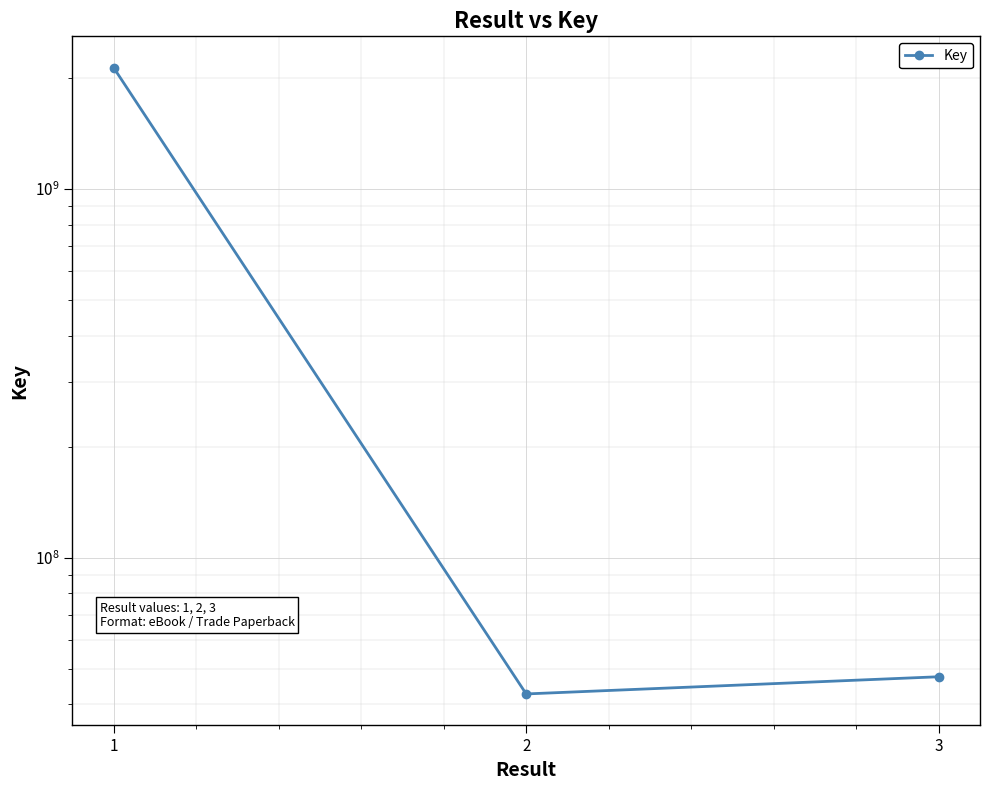

Is it true that the value at 3 is 47555673?

True